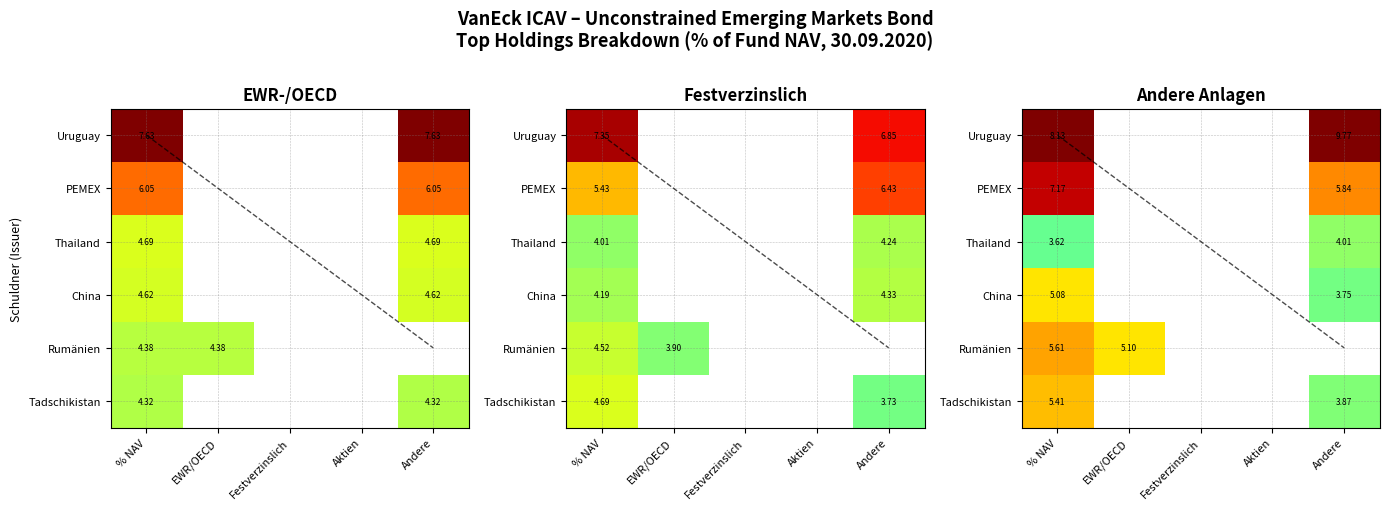

The PEMEX series shows 4.0 at Andere. True or false?

False